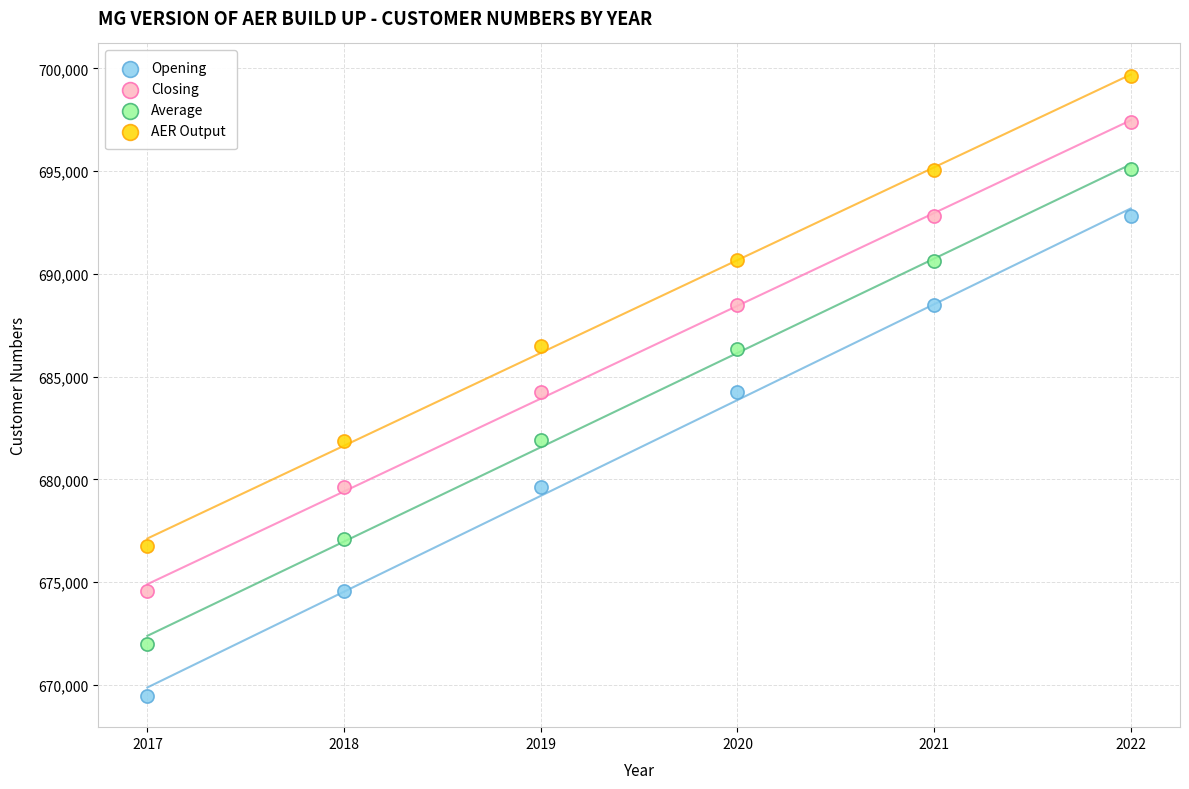

What is the X range (max minus min) for the scatter plot?

5.0